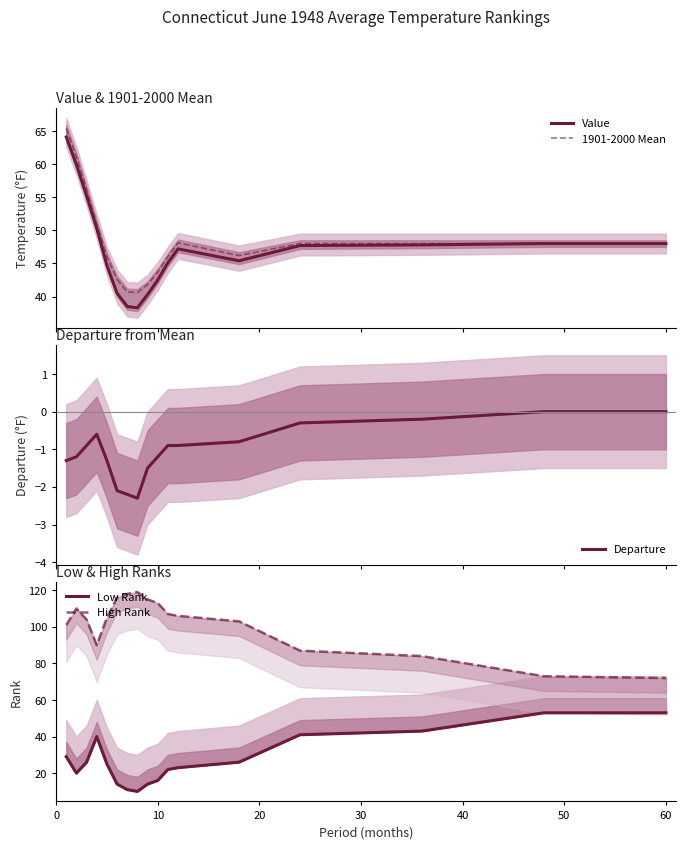

At 0, list the series in order from smallest to largest.

Departure, Low Rank, Value, 1901-2000 Mean, High Rank